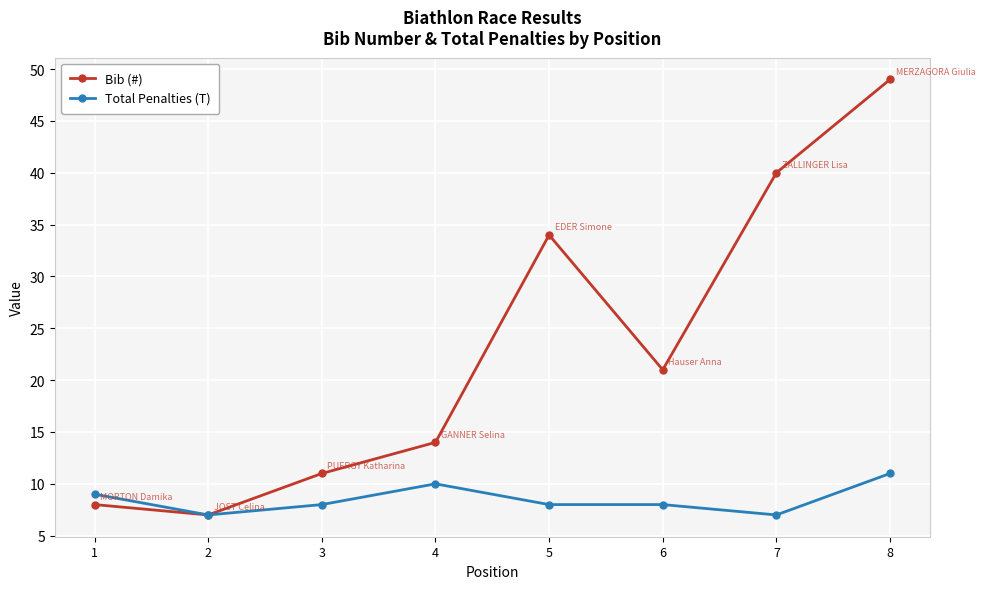

Is it true that Bib (#) equals 8 at 1?

True